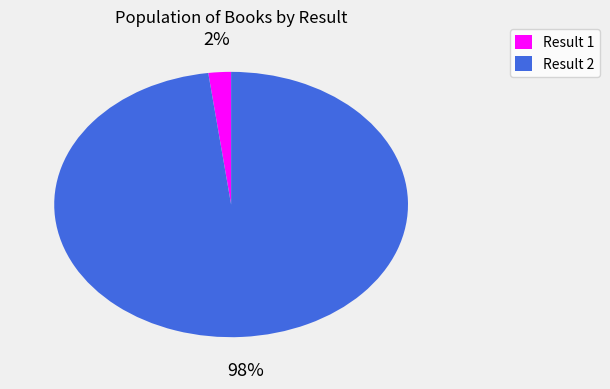

How many slices are in this pie chart?

2